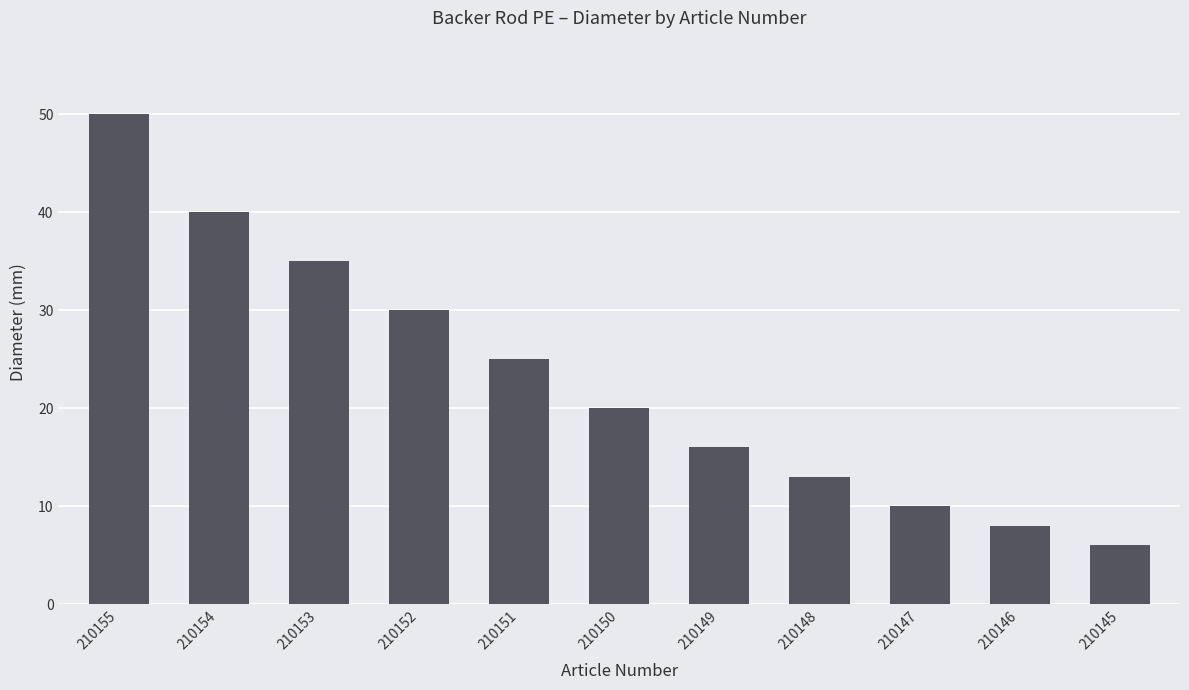

What is the difference between the maximum and minimum values?

44